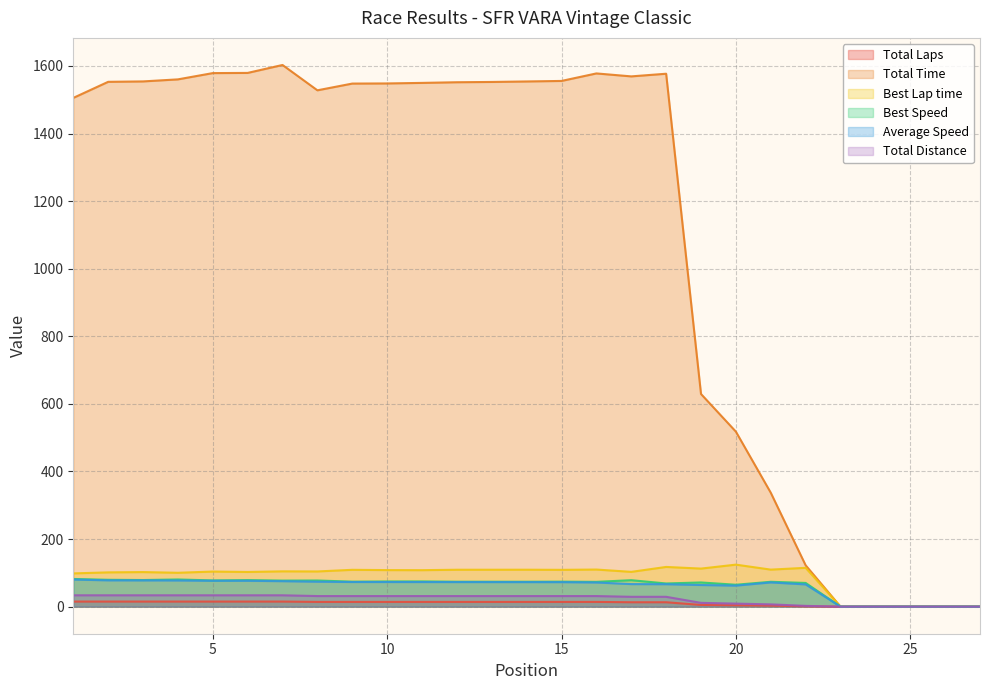

Is it true that Total Laps equals 5.4 at 24?

False